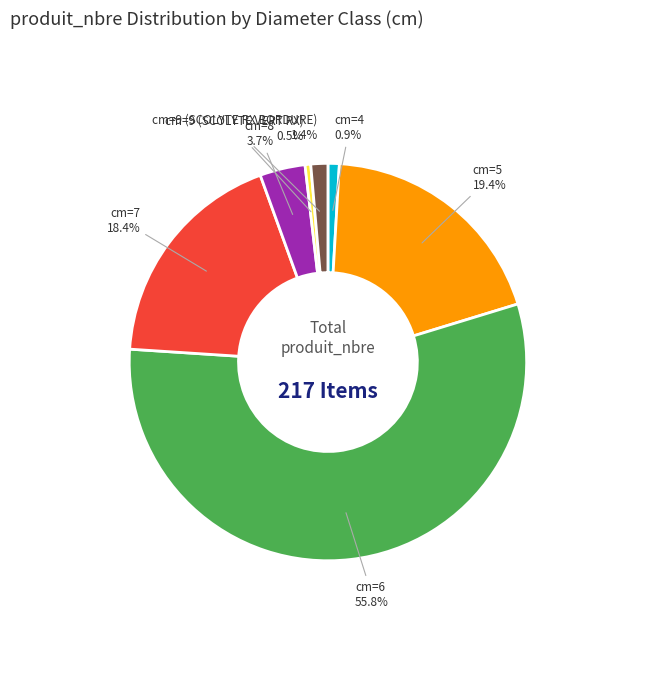

How many slices are in this pie chart?

7